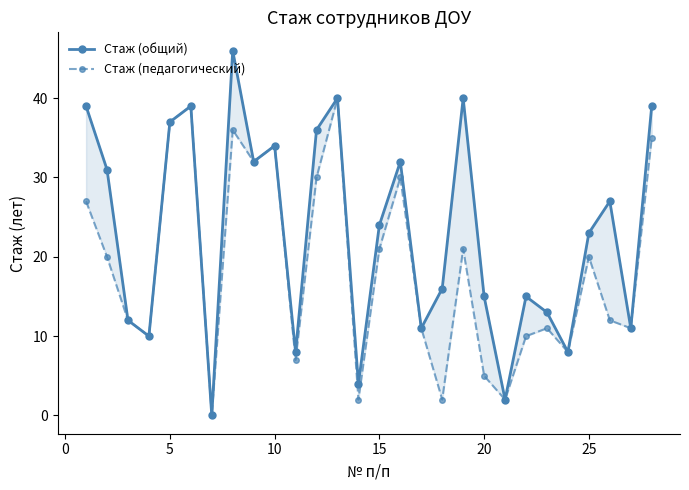

Reading right to left, extract all data points from this chart.

Стаж (общий): 39	11	27	23	8	13	15	2	15	40	16	11	32	24	4	40	36	8	34	32	46	0	39	37	10	12	31	39
Стаж (педагогический): 35	11	12	20	8	11	10	2	5	21	2	11	30	21	2	40	30	7	34	32	36	0	39	37	10	12	20	27